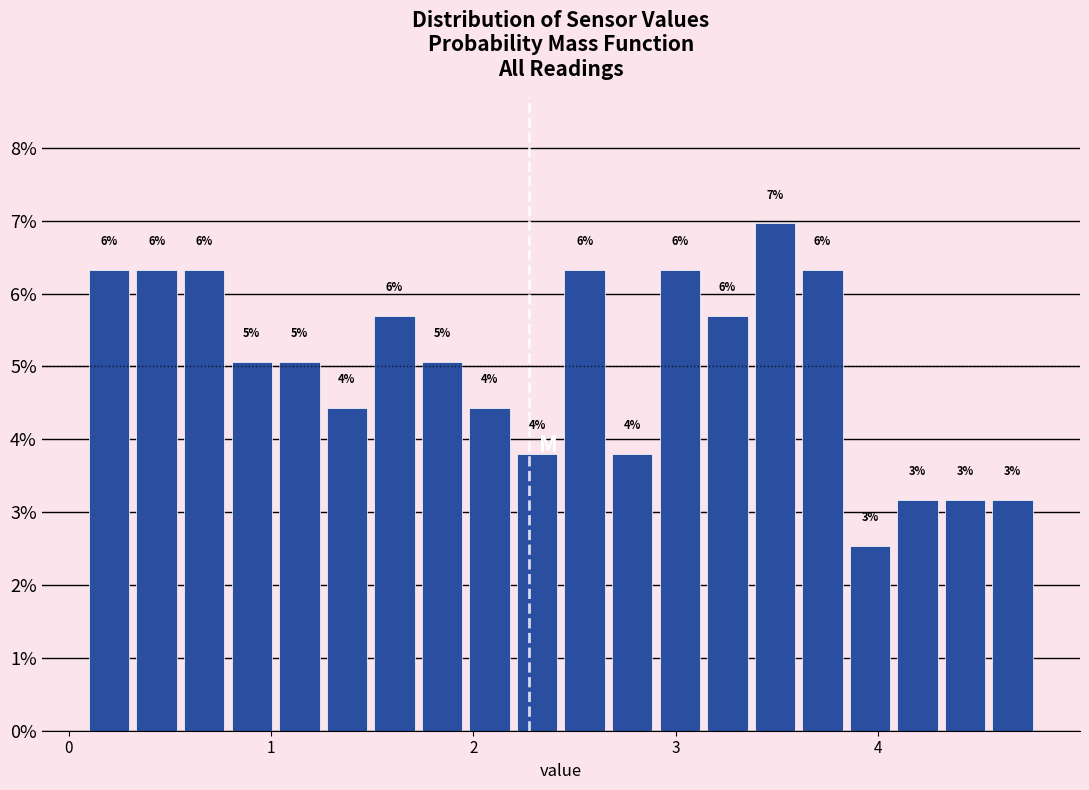

Read against the x-axis, roughly where is the centre of the tallest bar?

3.5